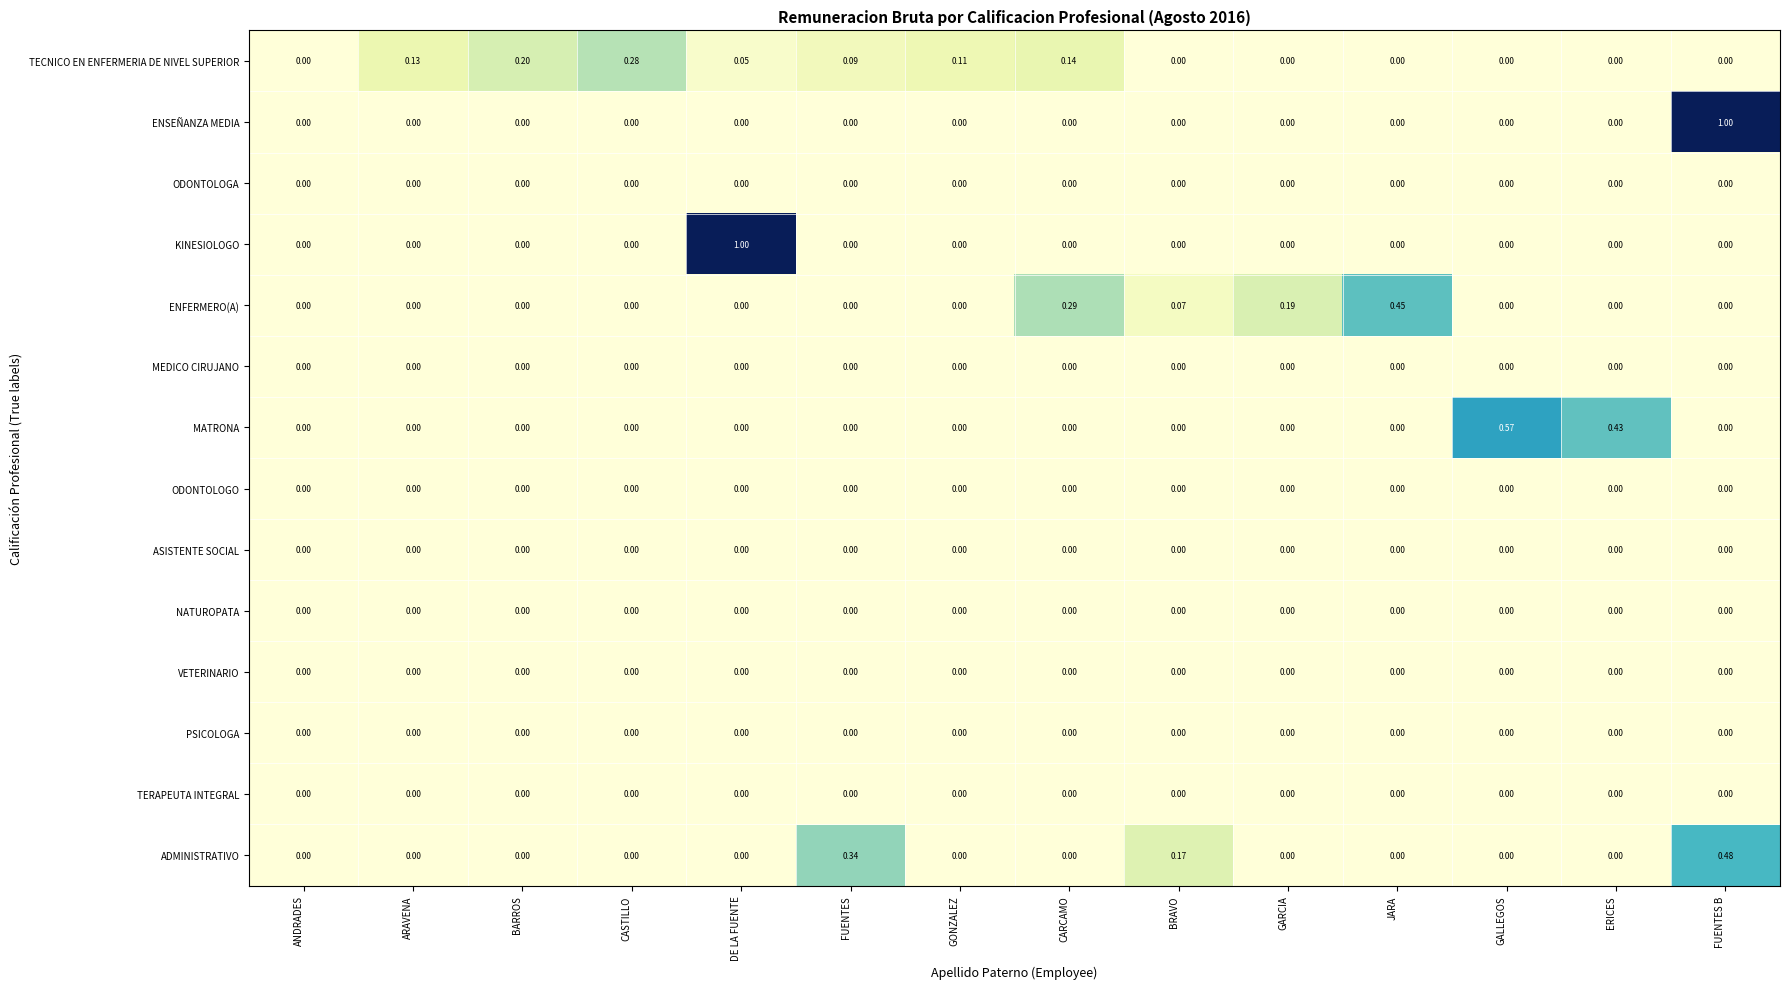

Between JARA and GALLEGOS, which series saw the biggest shift?

MATRONA